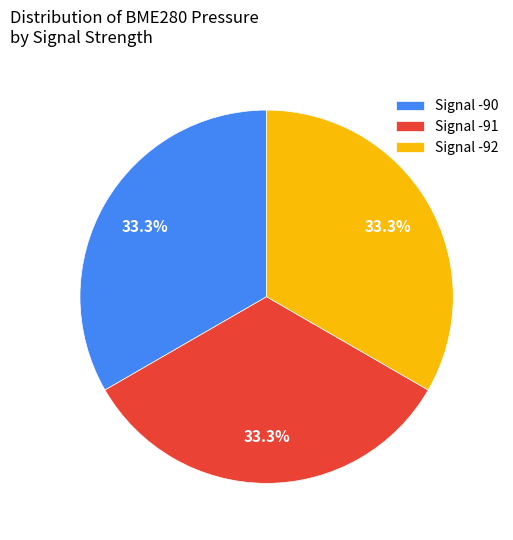

To the nearest percent, what is the average slice percentage?

33%